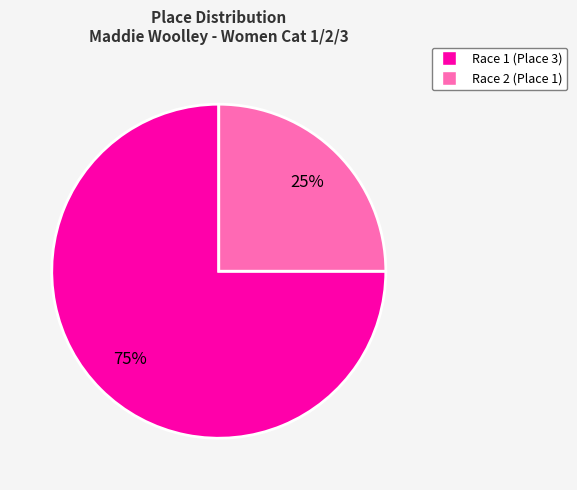

Is it true that Race 2 (Place 1) is 25% of the pie?

True